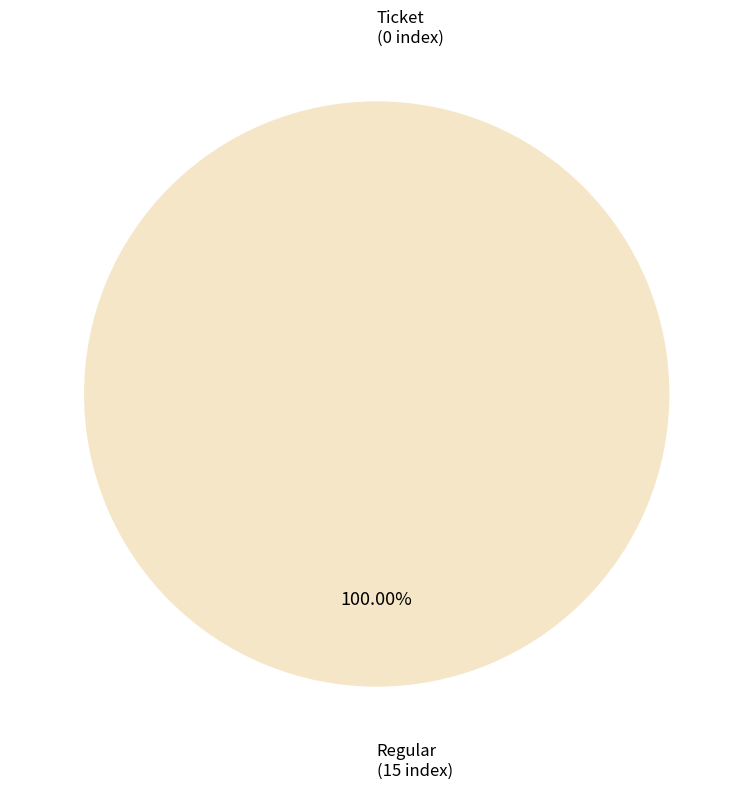

To the nearest percent, what is the difference between the Regular and Ticket slice percentages?

100%